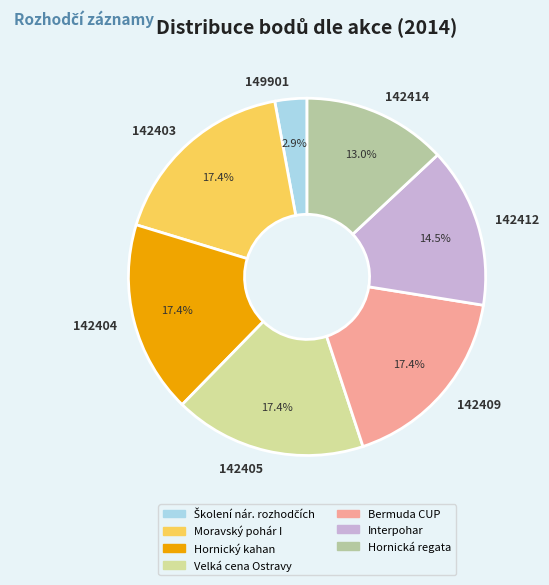

True or false: 149901 accounts for 14% of the total.

False